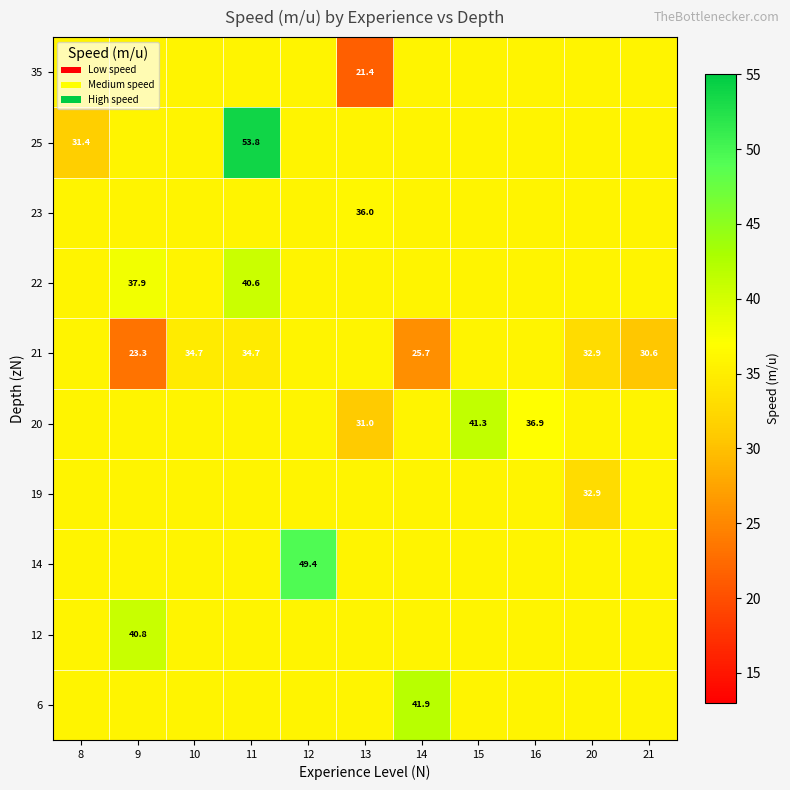

Between 12 and 20, which is larger?

12